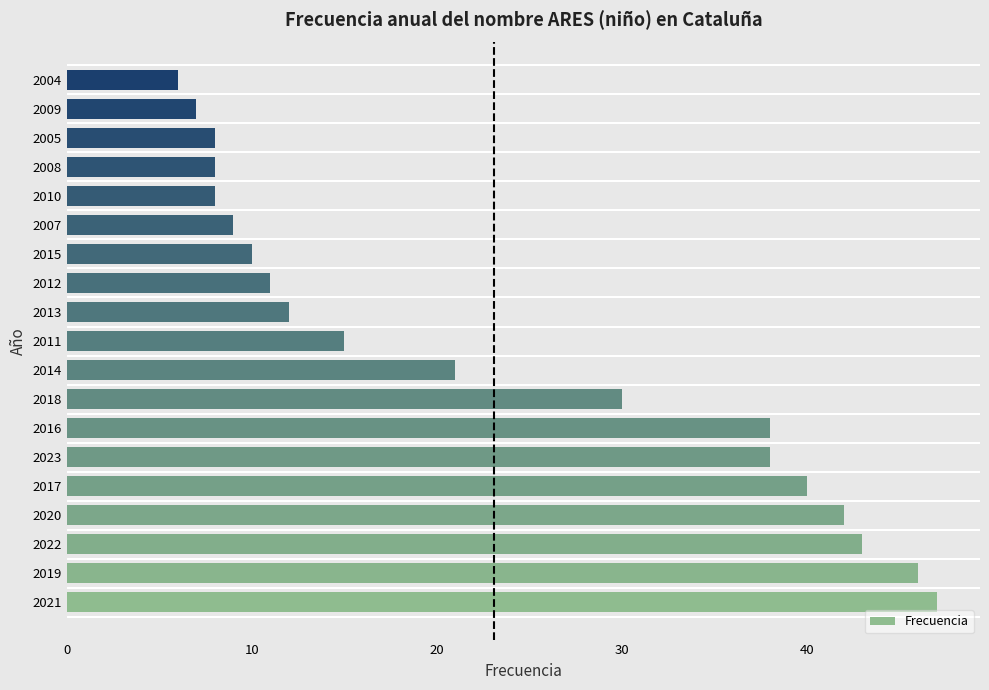

Which category has the lowest value across all series?

2004